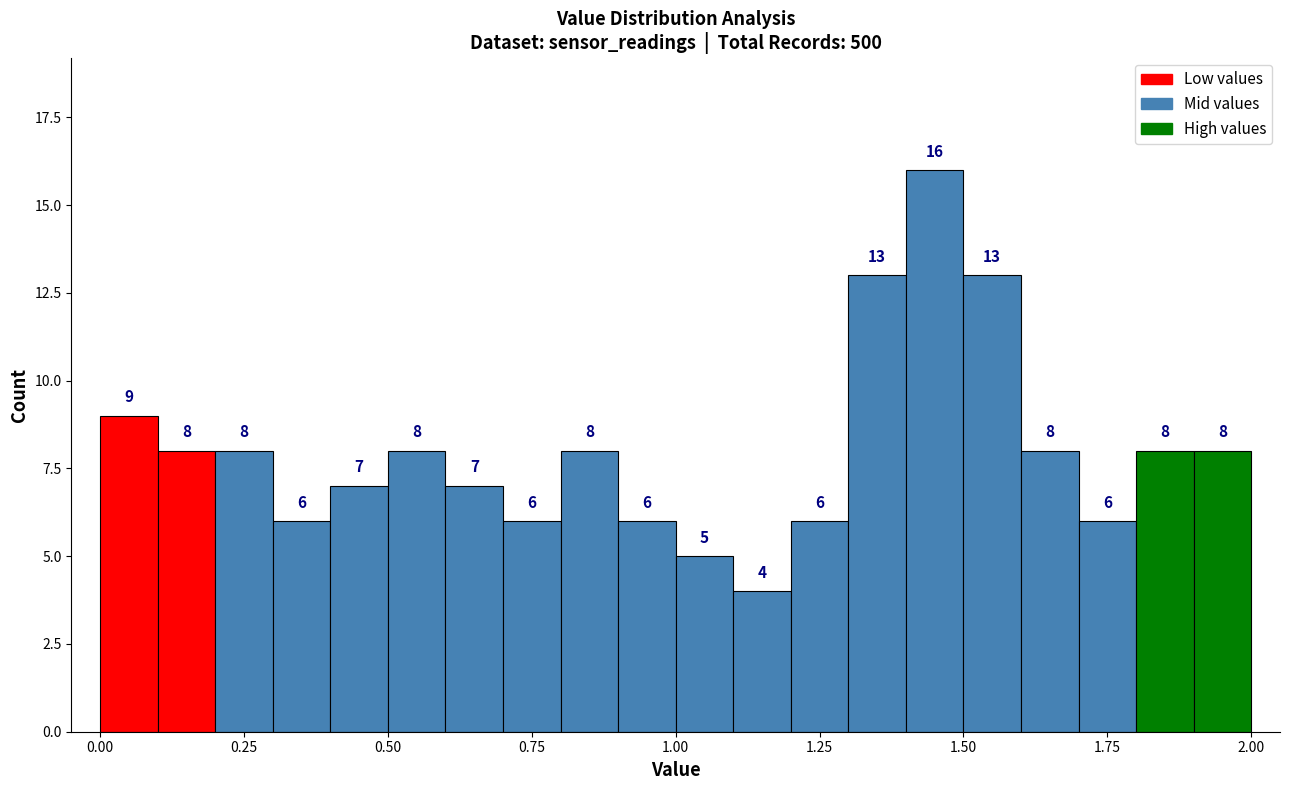

Around what value on the x-axis is the tallest bar? Give the approximate position of its centre, as read against the axis.

1.45